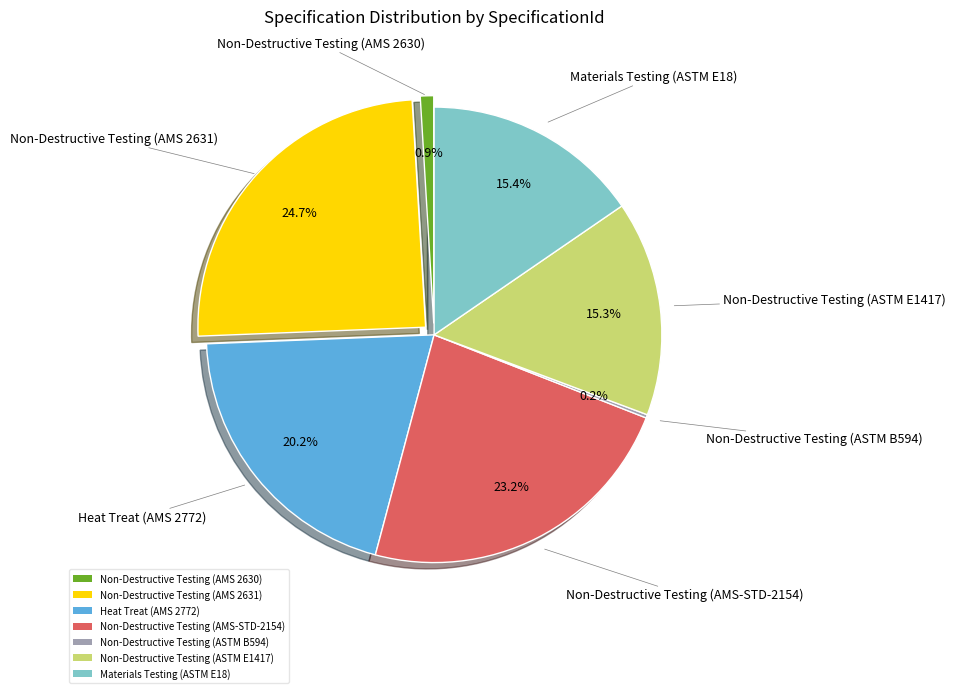

Combined, do Non-Destructive Testing (AMS 2631) and Non-Destructive Testing (AMS 2630) account for over 50%?

No